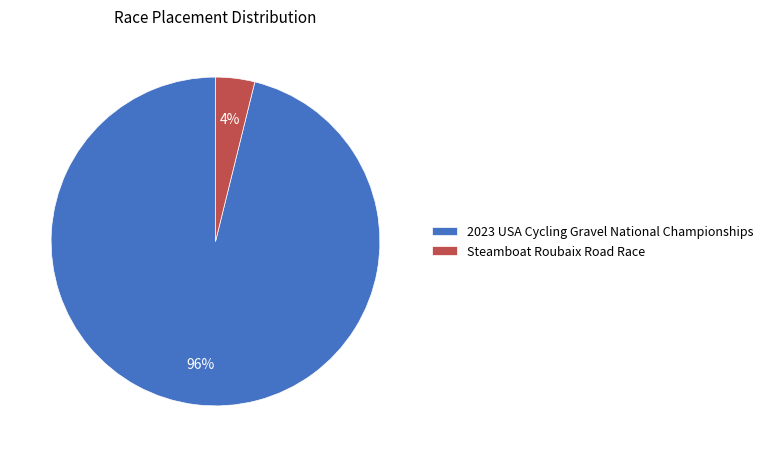

Combined, do 2023 USA Cycling Gravel National Championships and Steamboat Roubaix Road Race account for over 50%?

Yes